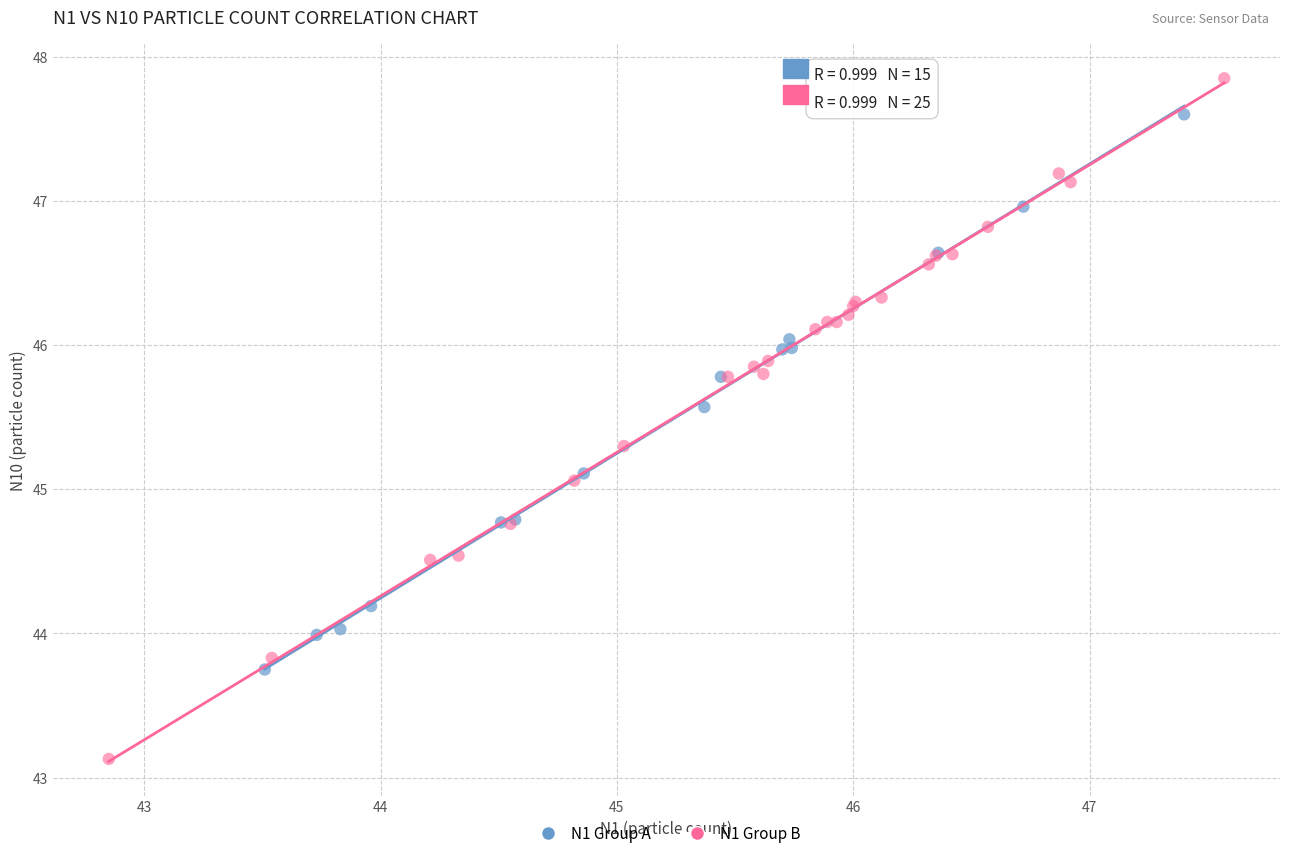

What are all the series names shown in the legend?

N1 Group A, N1 Group B